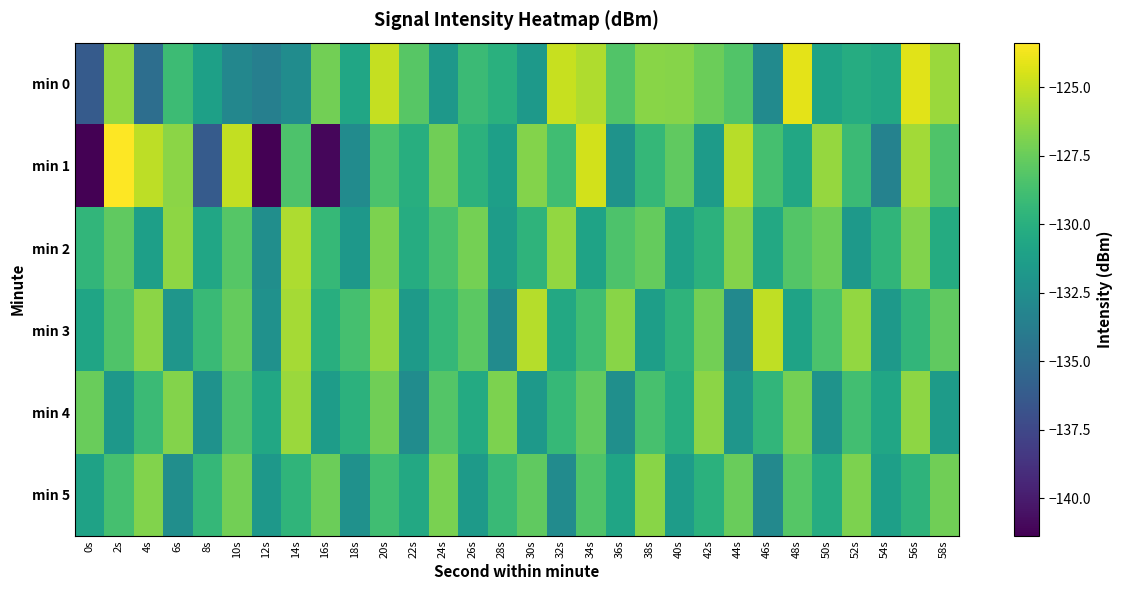

How many distinct data groups are displayed?

6